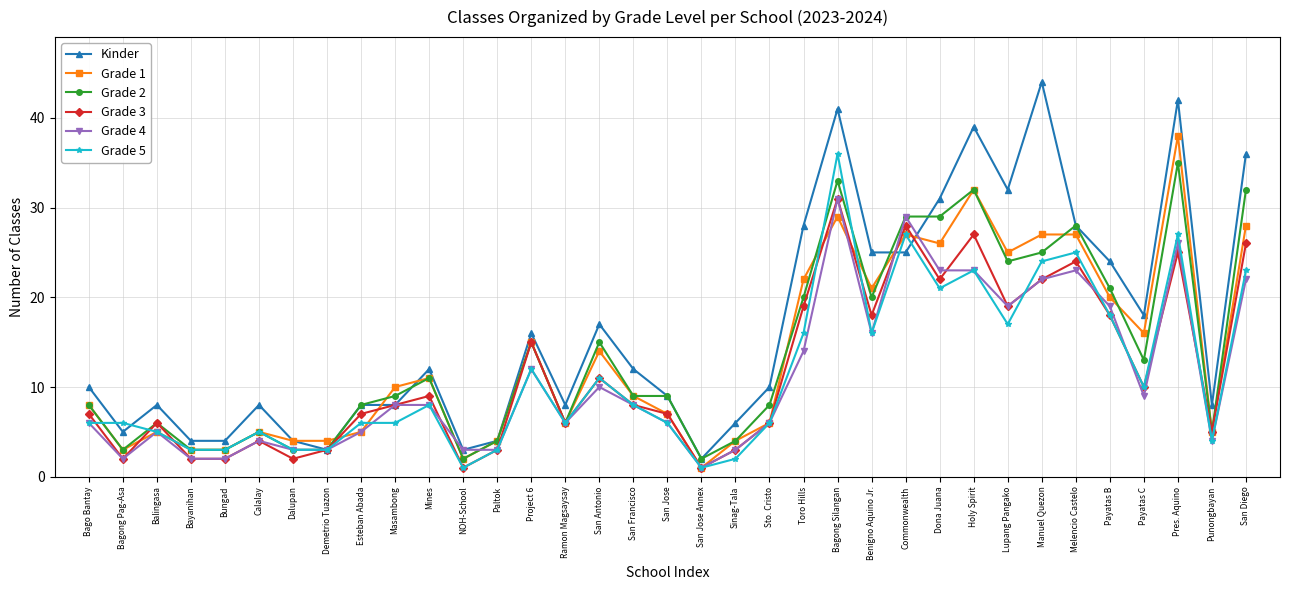

Where is the first local minimum for Grade 2?

Bagong Pag-Asa